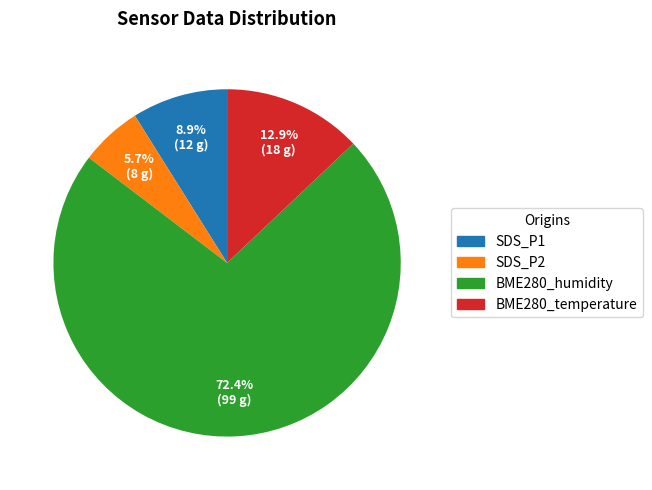

Does any single category account for the majority?

Yes